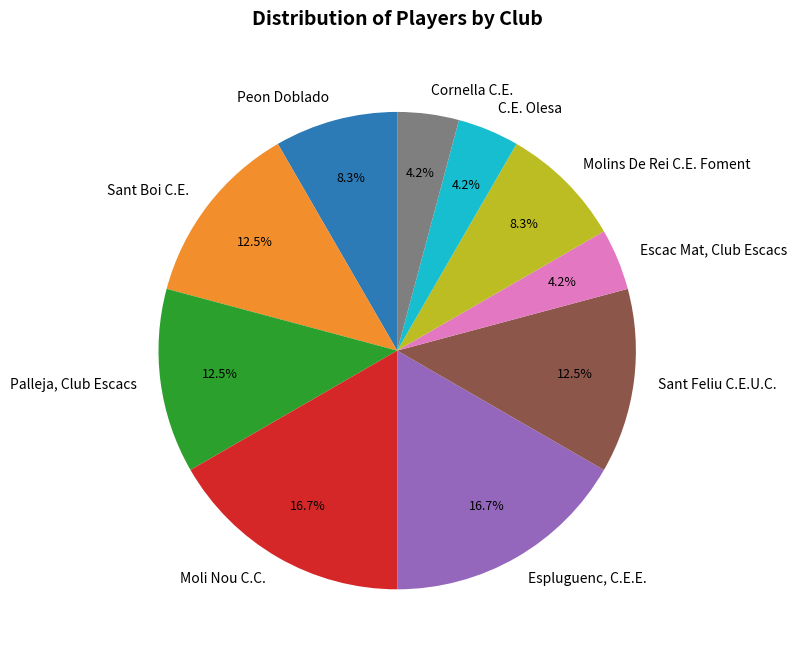

The Palleja, Club Escacs slice represents 3% of the pie. True or false?

False